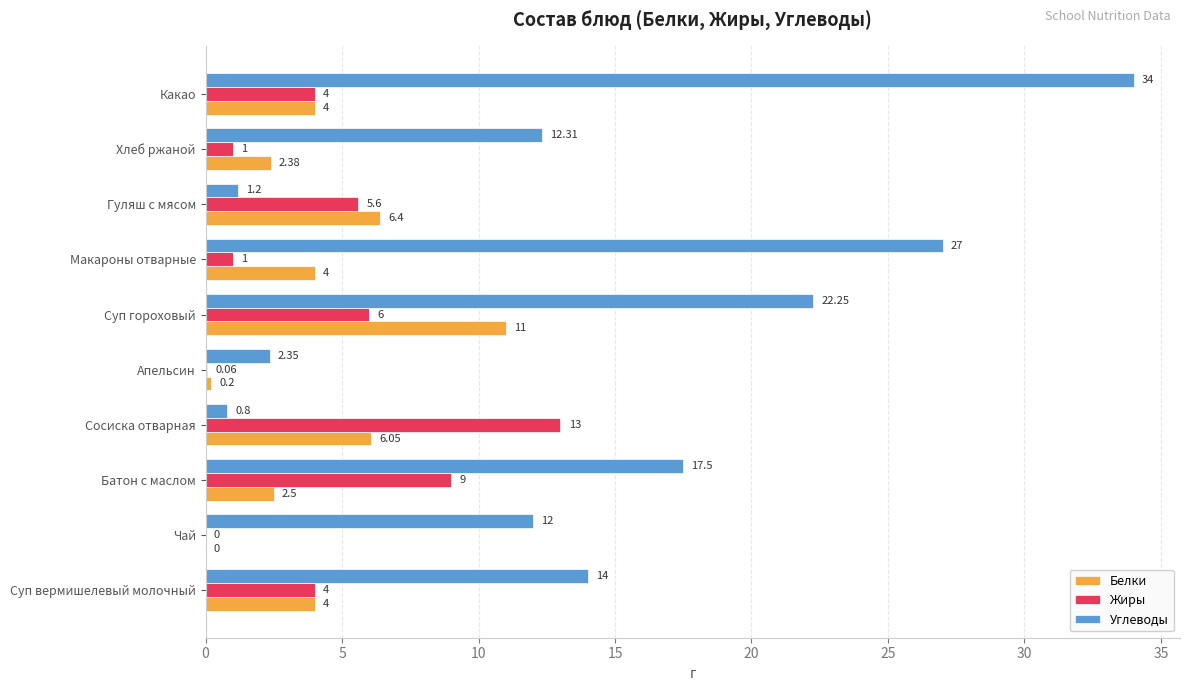

At which category is the sum across all series the highest?

Какао